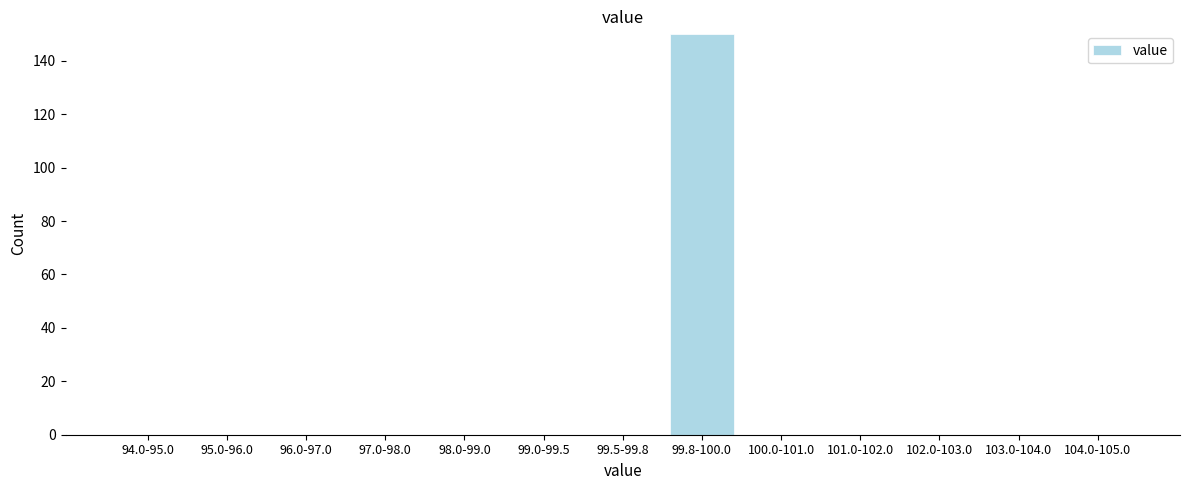

Reading left to right, what are all the values shown in this chart?

94.0-95.0=0	95.0-96.0=0	96.0-97.0=0	97.0-98.0=0	98.0-99.0=0	99.0-99.5=0	99.5-99.8=0	99.8-100.0=150	100.0-101.0=0	101.0-102.0=0	102.0-103.0=0	103.0-104.0=0	104.0-105.0=0